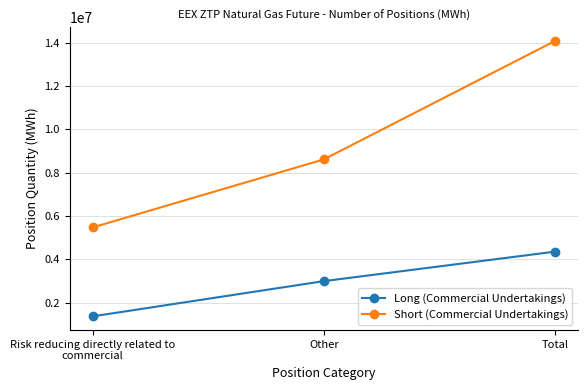

List the series in order of their peak value, lowest first.

Long (Commercial Undertakings), Short (Commercial Undertakings)